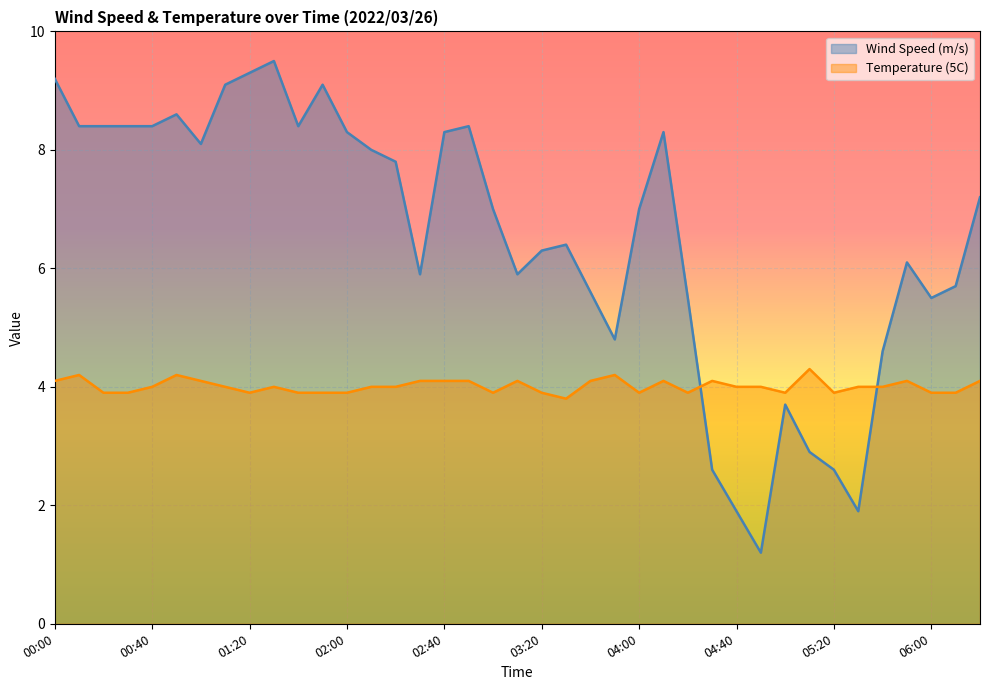

What is the difference between the maximum and minimum values in the Wind Speed (m/s) series?

8.3